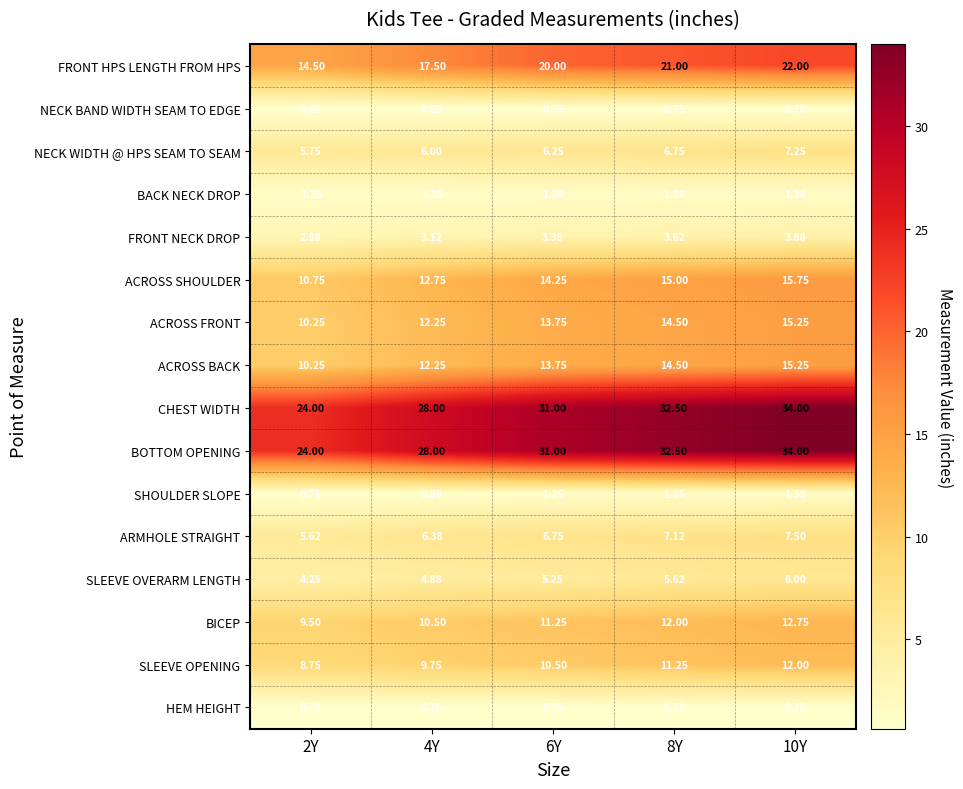

Is the value of HEM HEIGHT at 2Y greater than the value of ACROSS SHOULDER at 10Y?

No